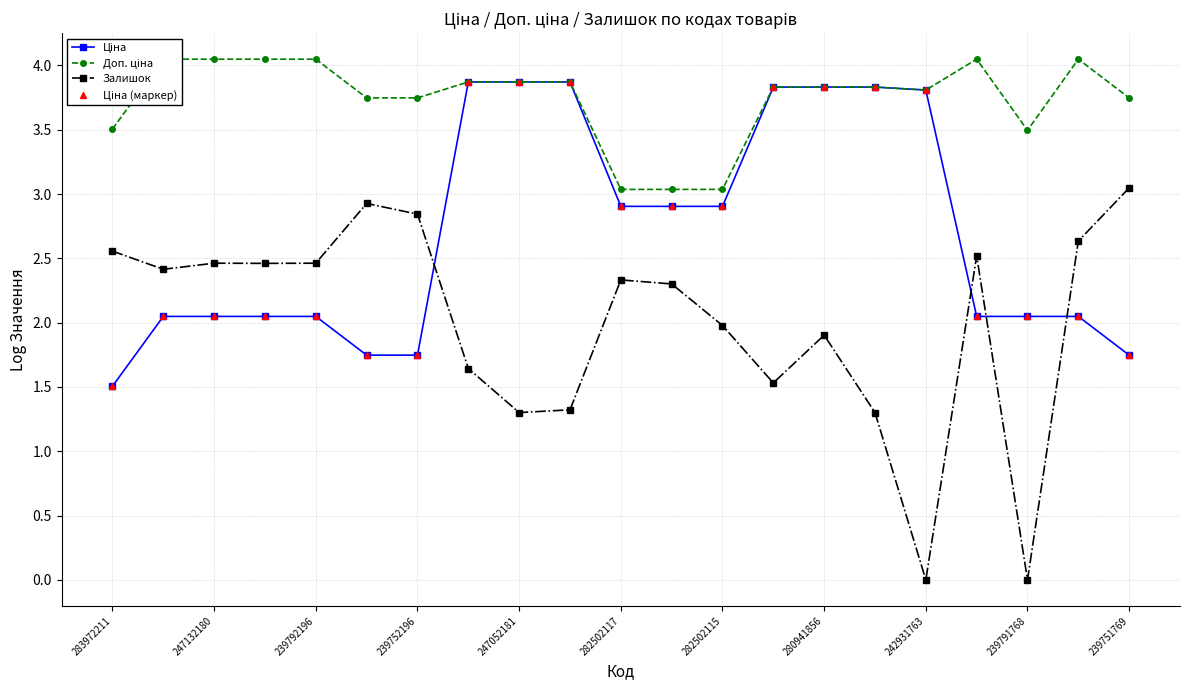

True or false: Ціна has a value of 2.0 at 247132180.

True